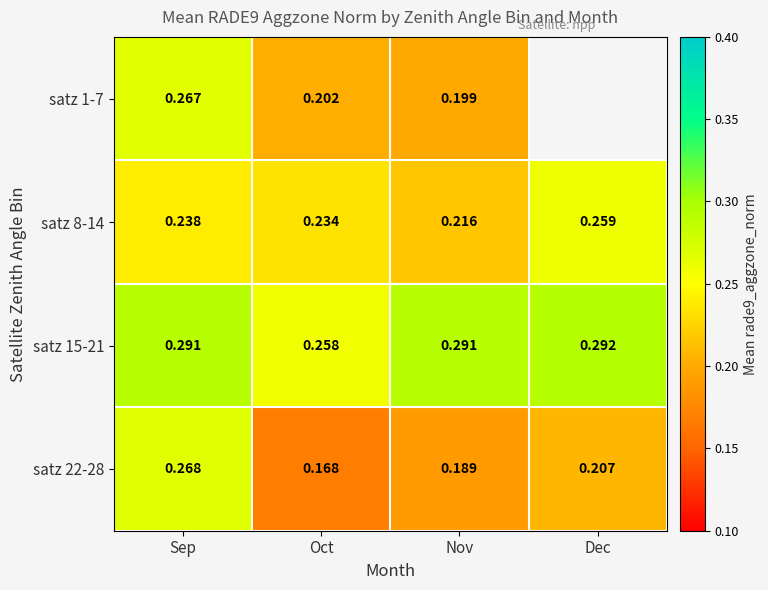

At which category does the chart reach its minimum across all series?

Oct